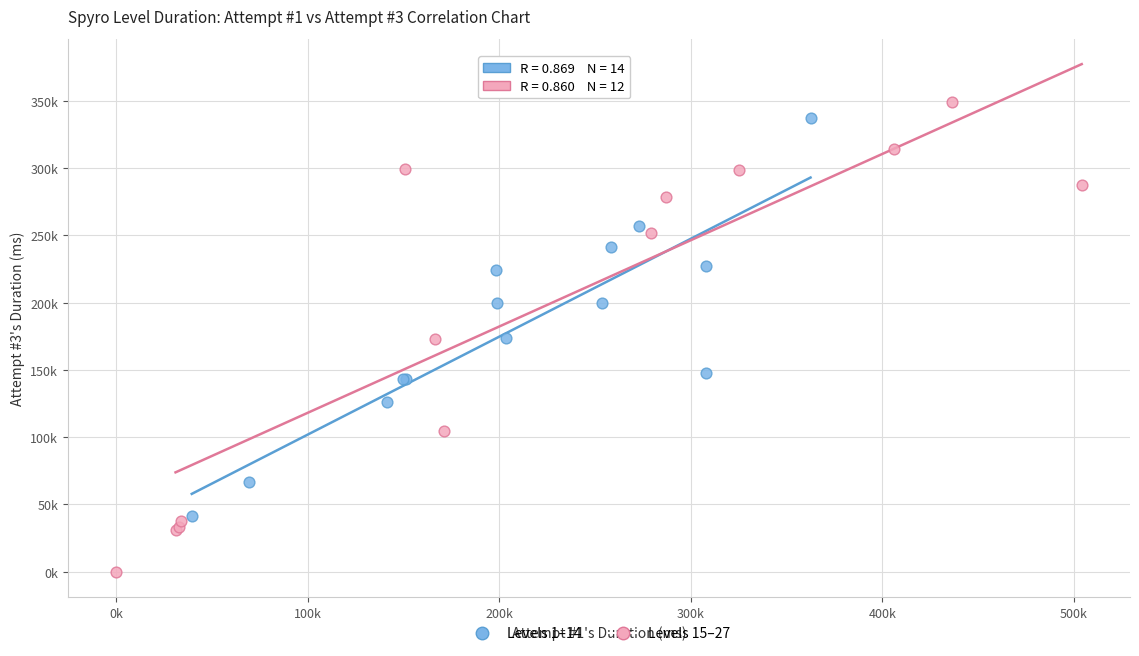

Which series contains the highest Y value?

Levels 15–27